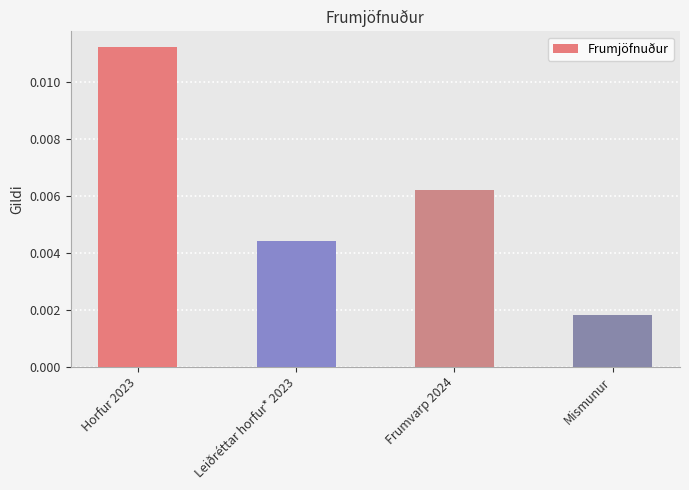

How many values are between 0 and 1?

4